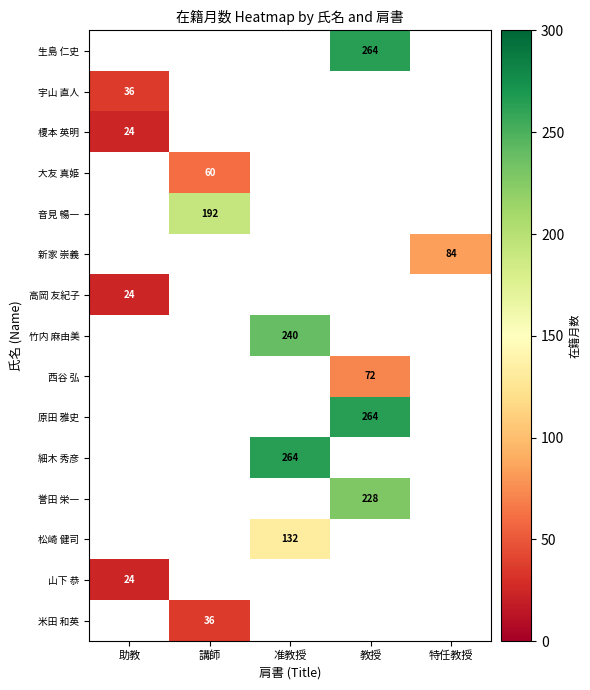

The 宇山 直人 series shows 36 at 助教. True or false?

True